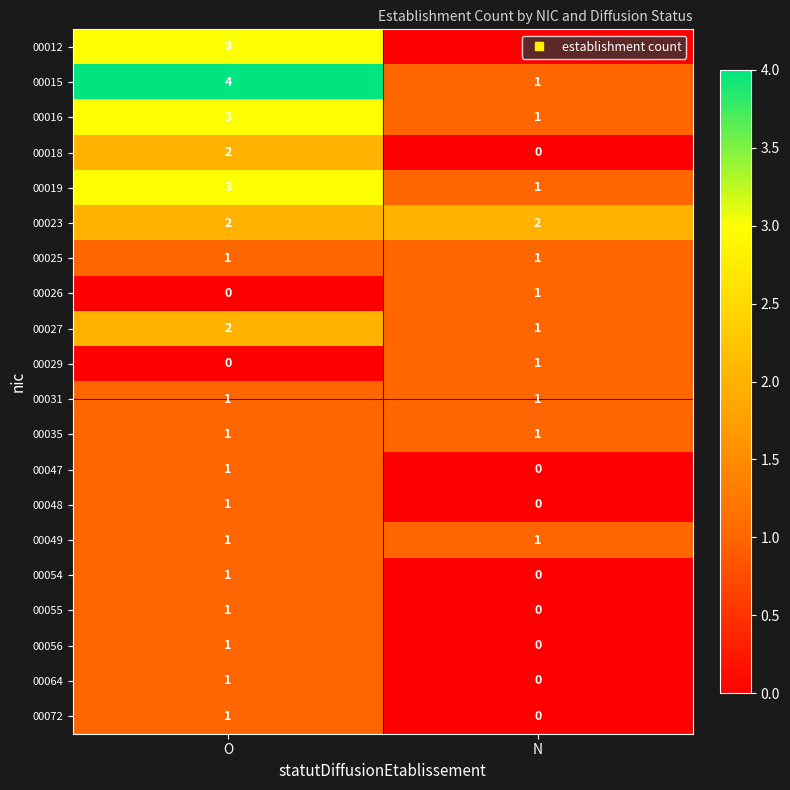

How many series are shown in this chart?

20